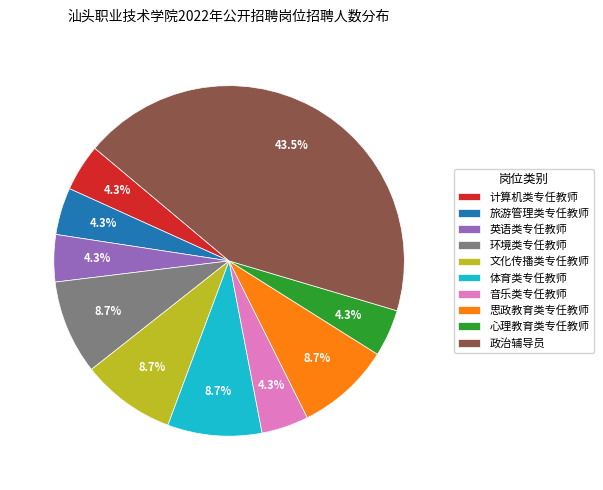

To the nearest percent, what is the combined percentage of 环境类专任教师 and 计算机类专任教师?

13%